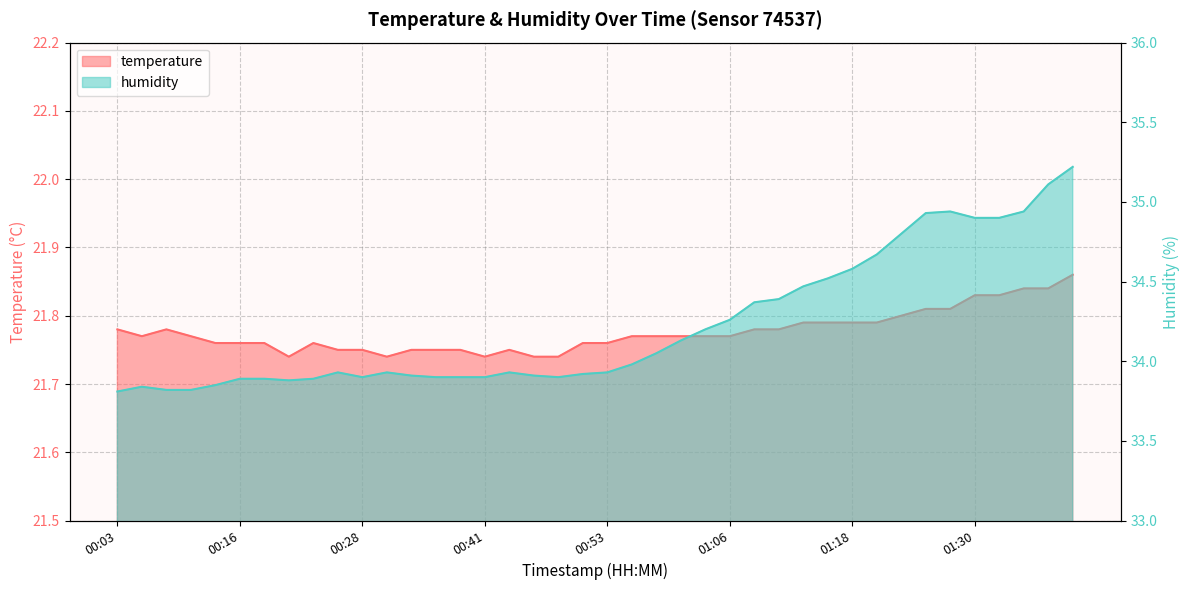

Rank the series at 00:16 from lowest to highest value.

temperature, humidity